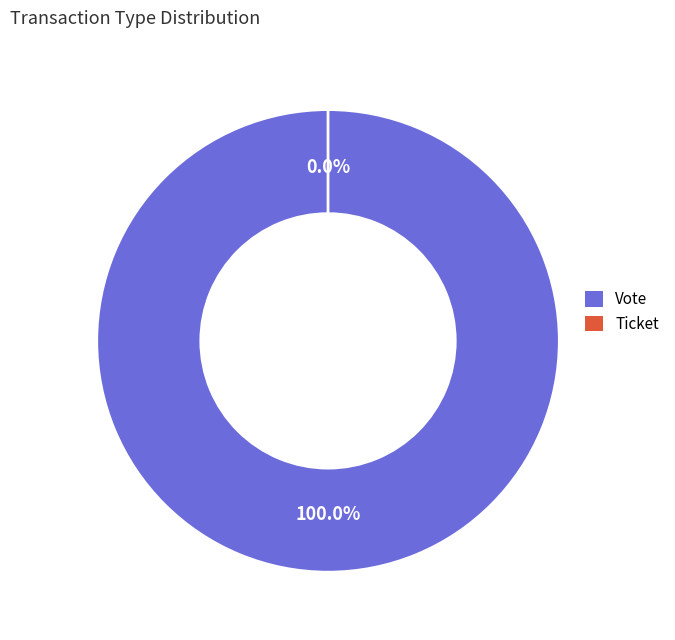

How many segments does this pie chart have?

2